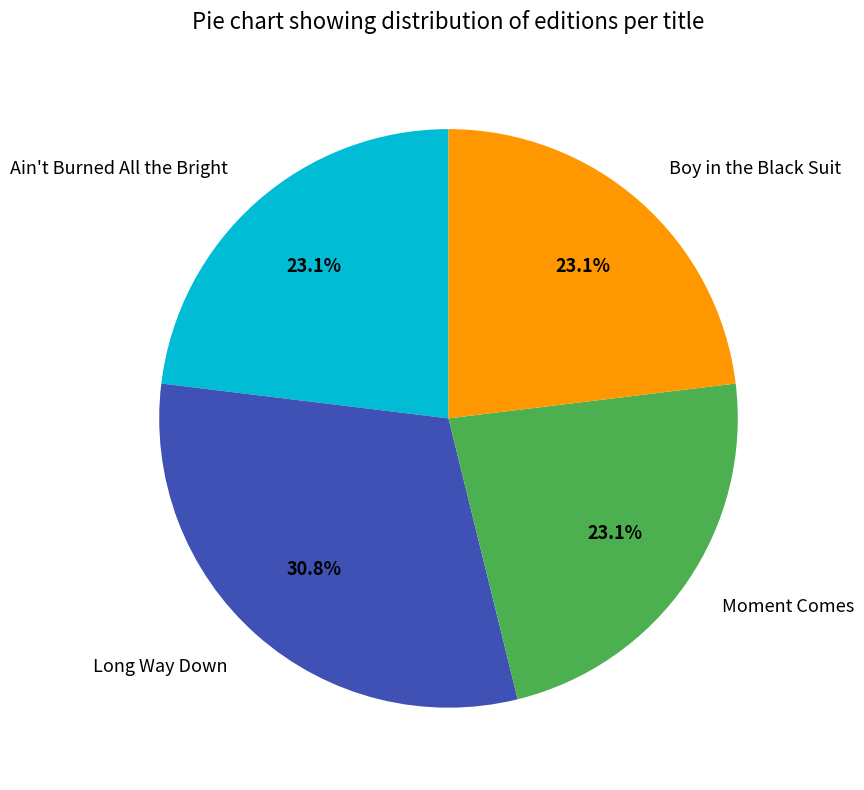

What percentage do Boy in the Black Suit and Moment Comes together represent?

46.2%